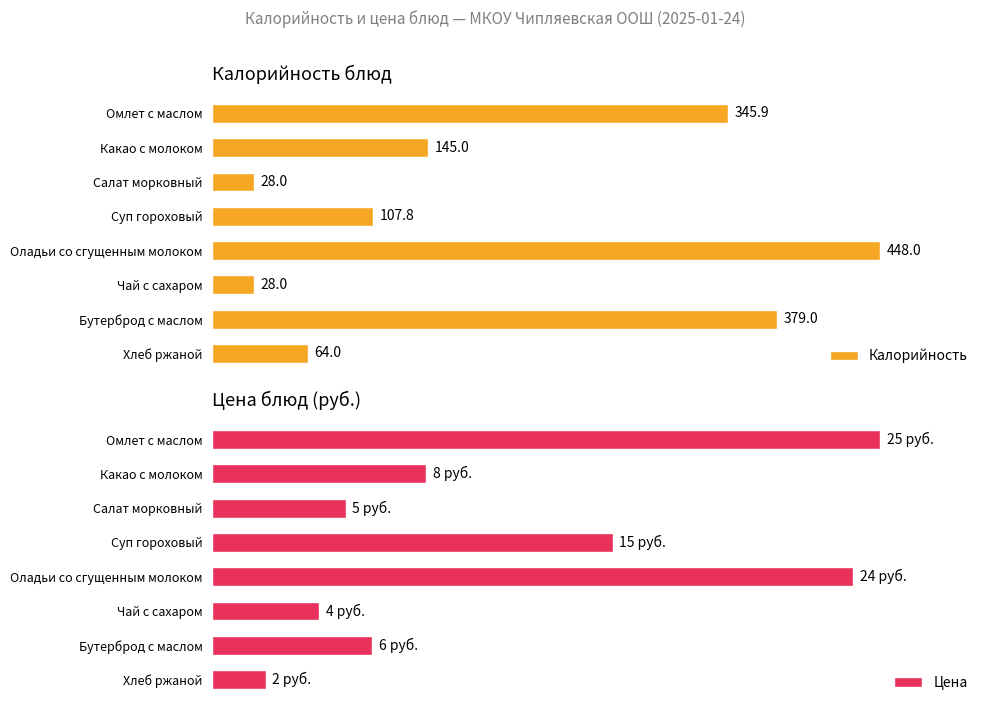

Which series has the largest range (max minus min)?

Калорийность